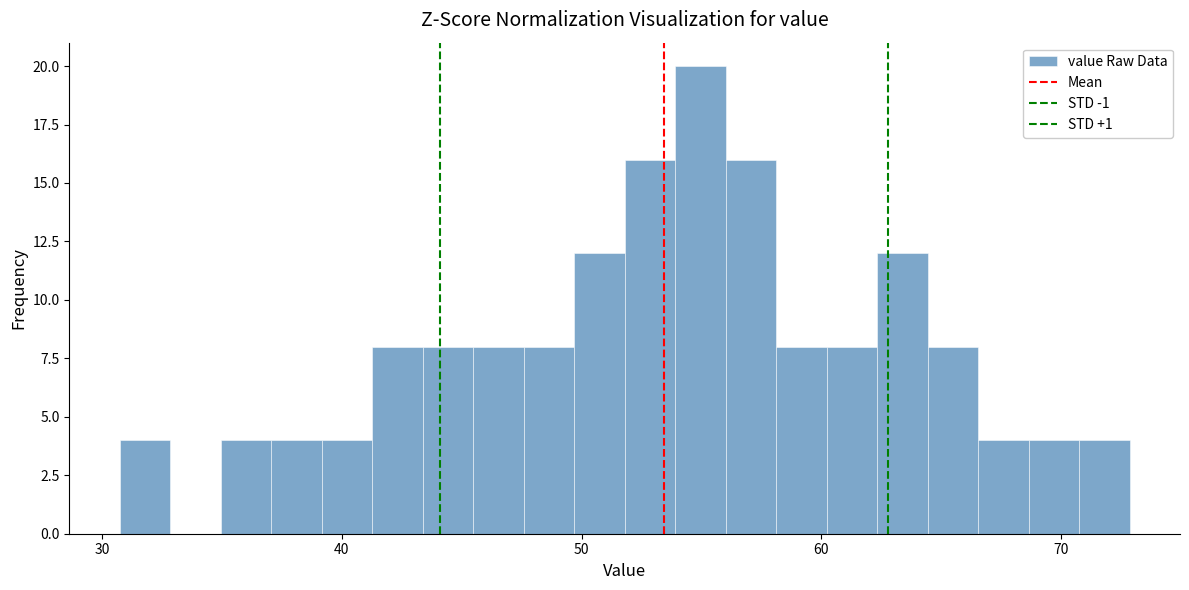

Around what value on the x-axis is the tallest bar? Give the approximate position of its centre, as read against the axis.

55